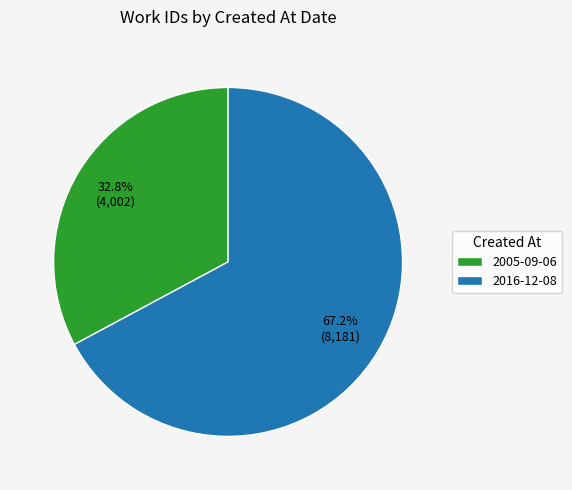

Count the number of slices in the pie.

2